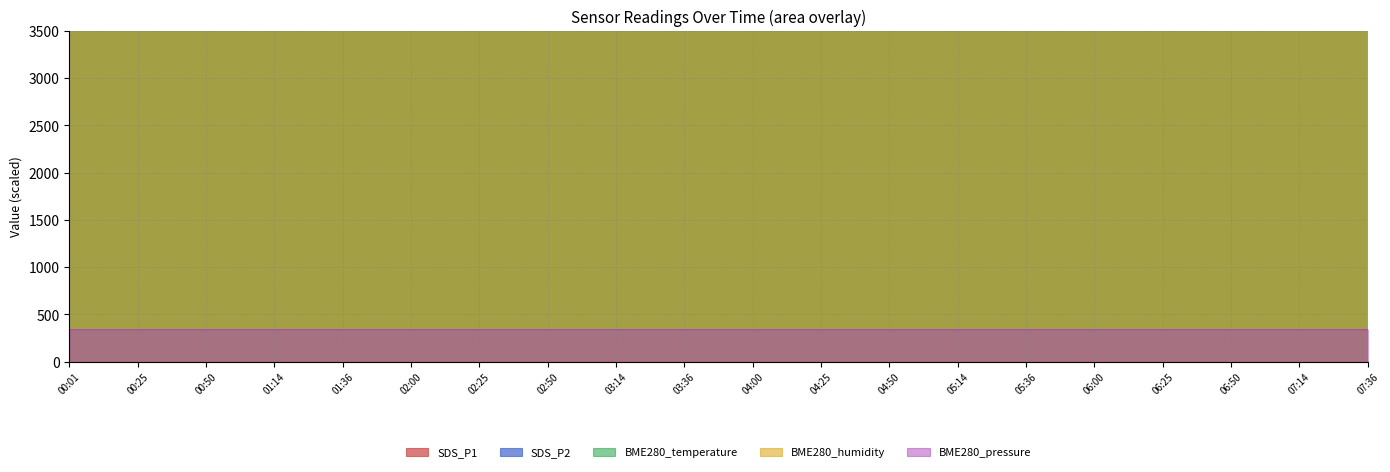

What is the difference between the highest and lowest values at 02:50?

3388191.2